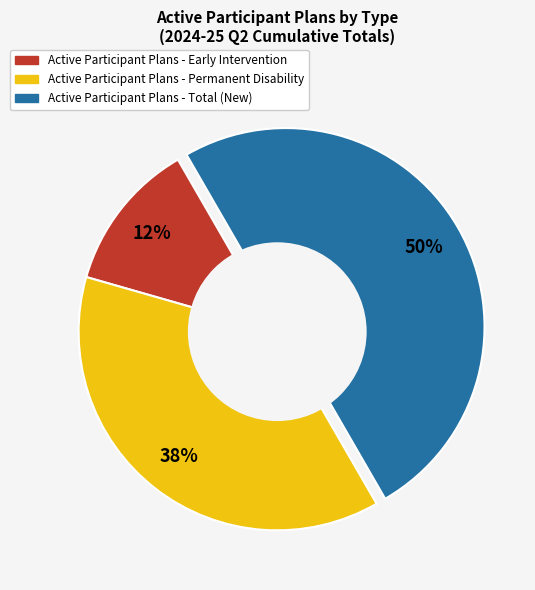

What is the ratio of the value at Active Participant Plans - Total (New) to the value at Active Participant Plans - Permanent Disability?

1.3